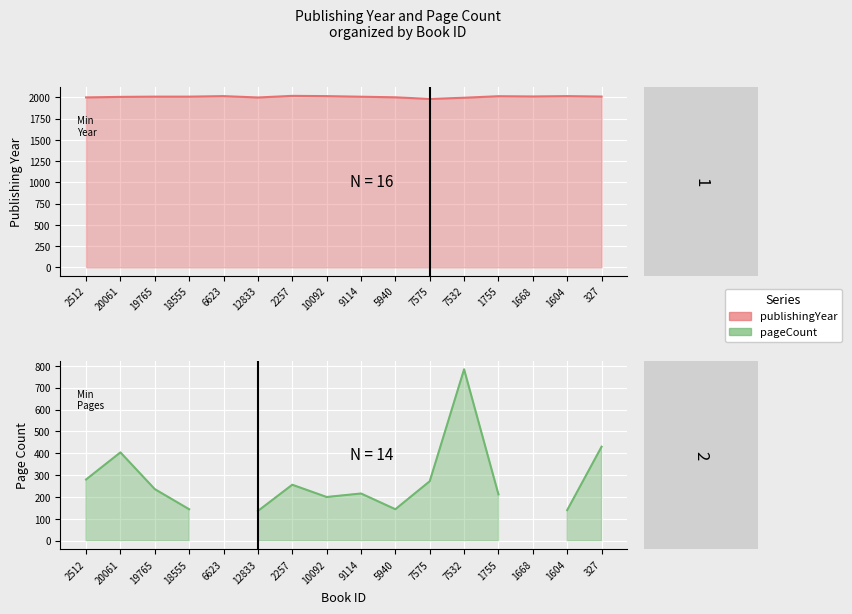

What is the total value across all series at 7575?

2253.0